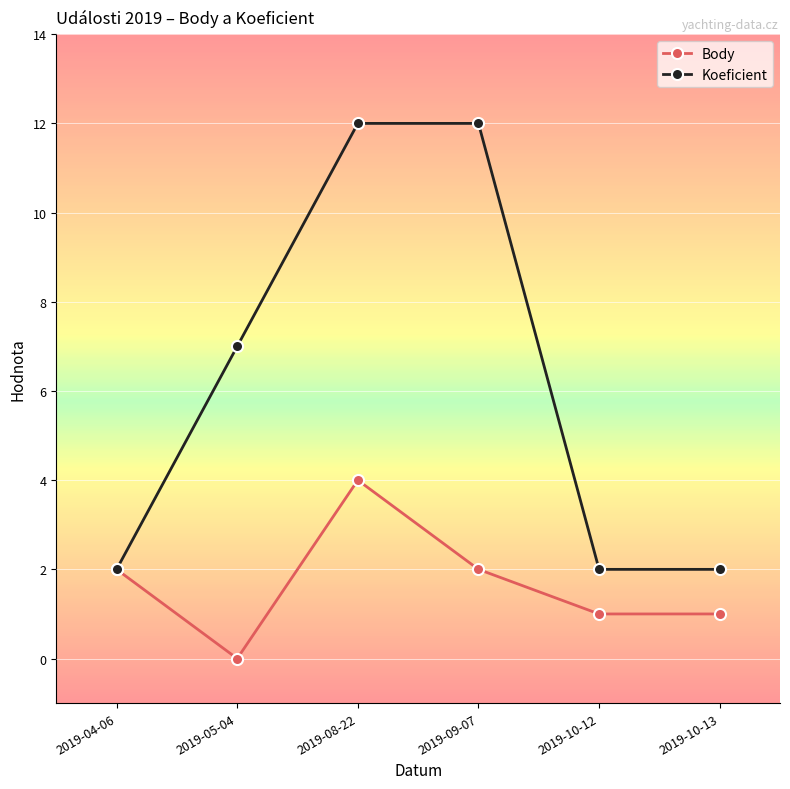

What is the highest value of the Koeficient series?

12